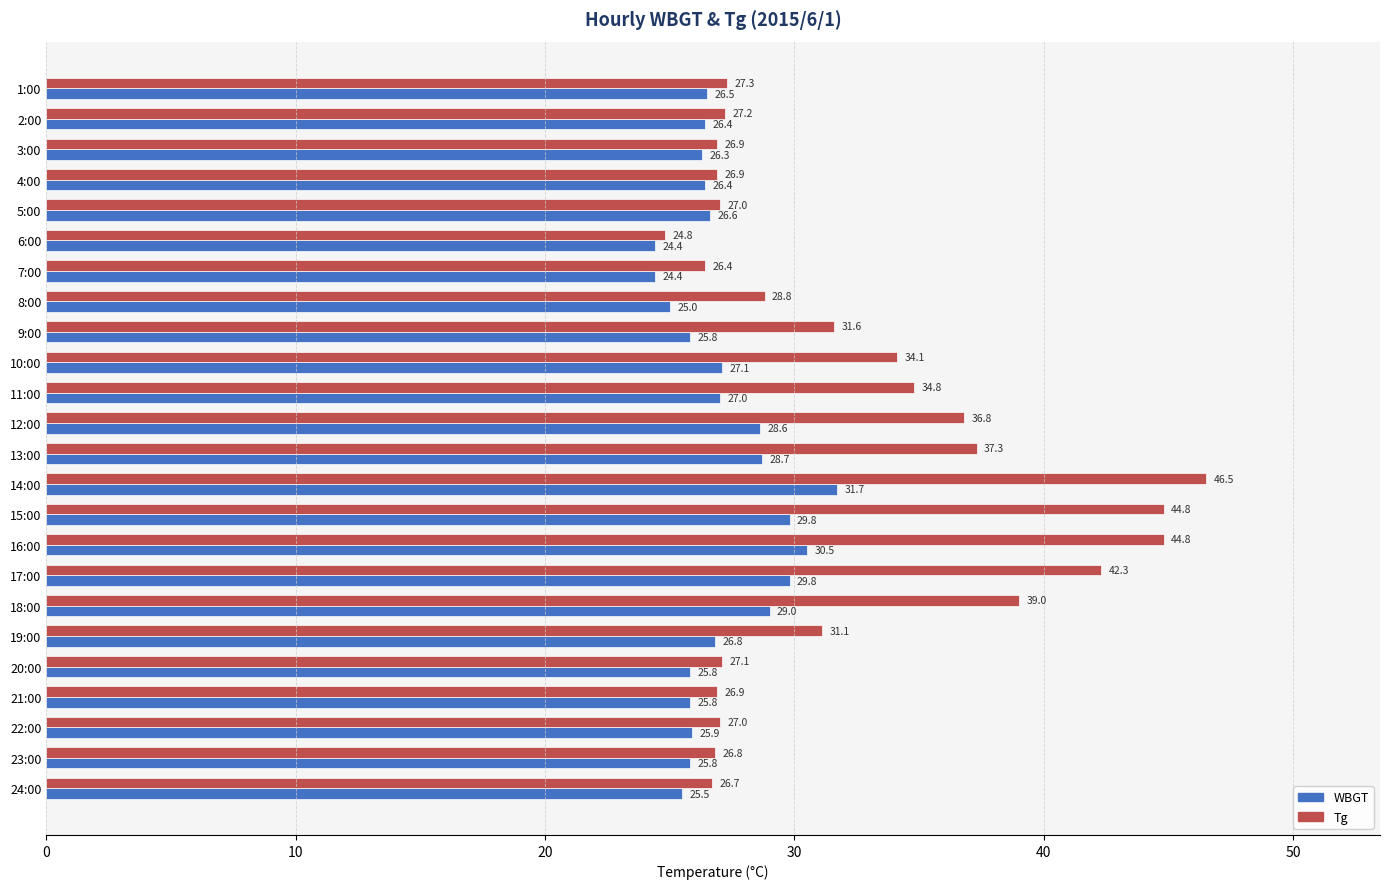

The value of WBGT at 4:00 is 26.4. True or false?

True